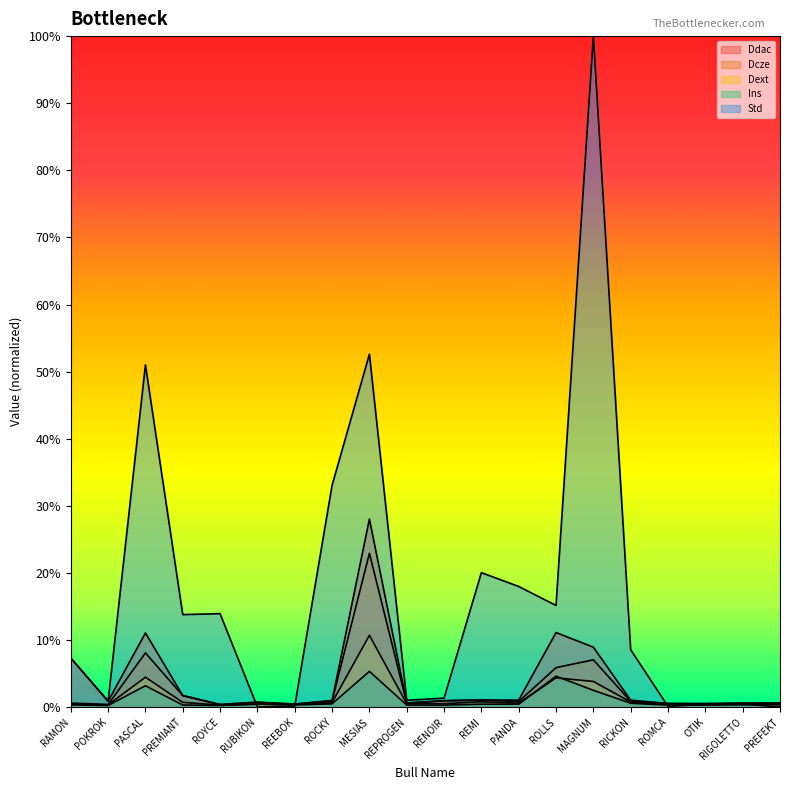

Which category has the highest value in the Std series?

MAGNUM